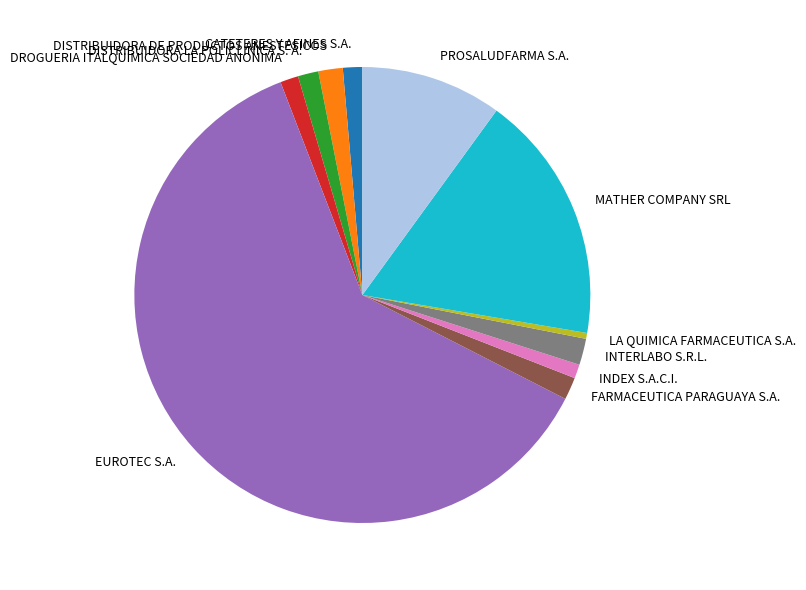

How many slices are in this pie chart?

11